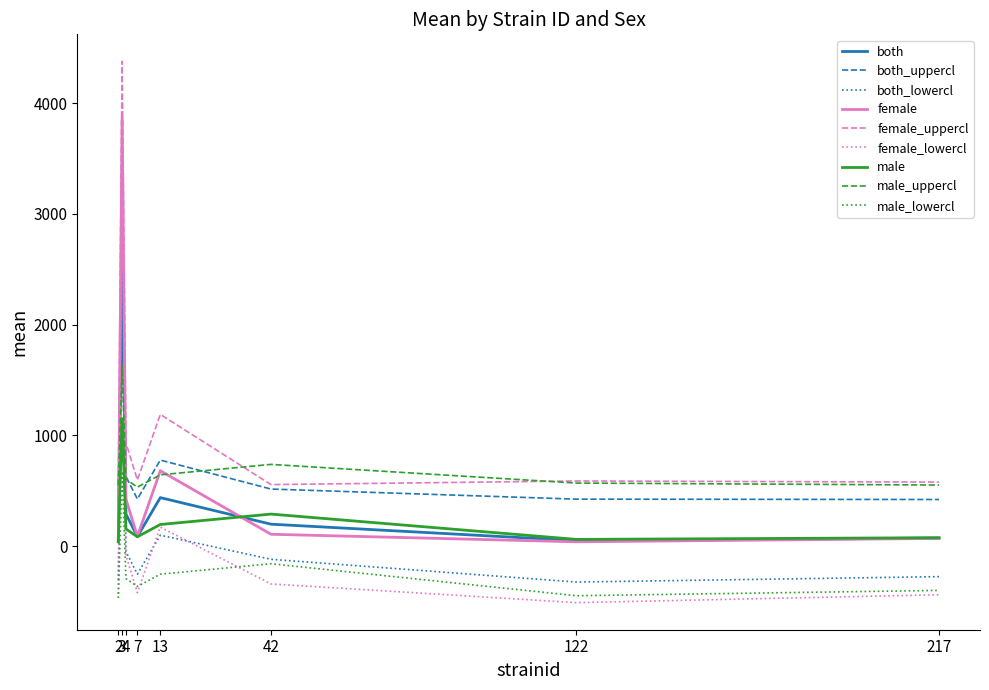

What is the minimum value shown in the chart?

-509.6